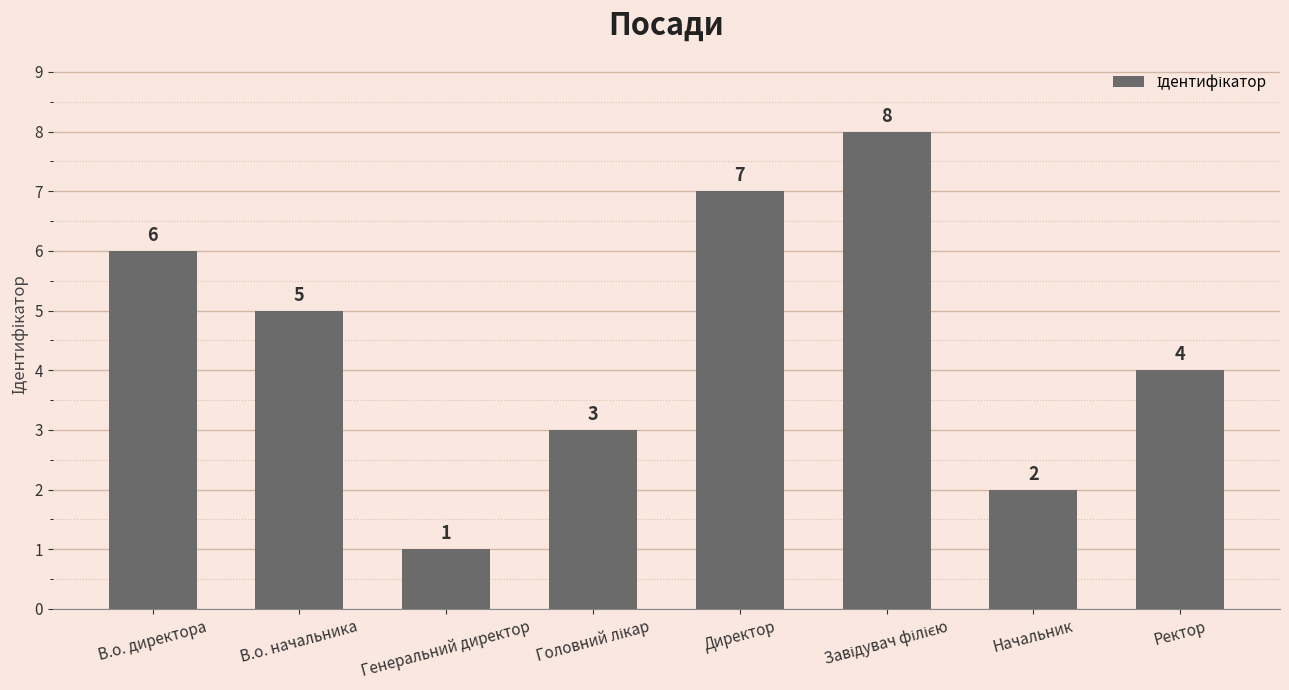

What is the value of the 2nd bar from the left?

5